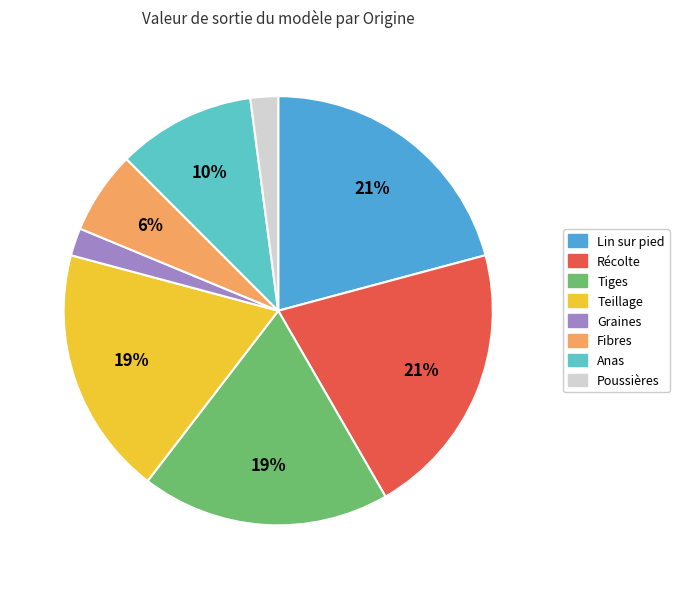

To the nearest percent, what is the difference between the largest and smallest slice percentages?

19%